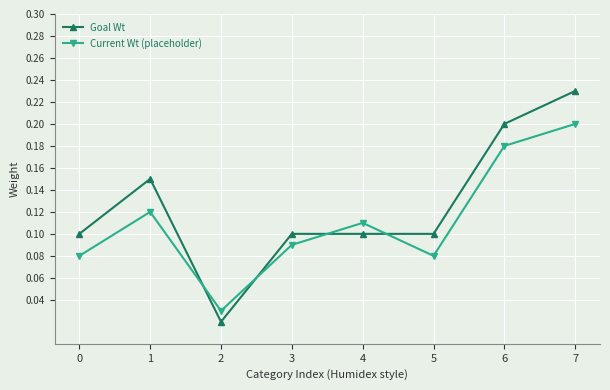

At how many categories does at least one series exceed 0?

8